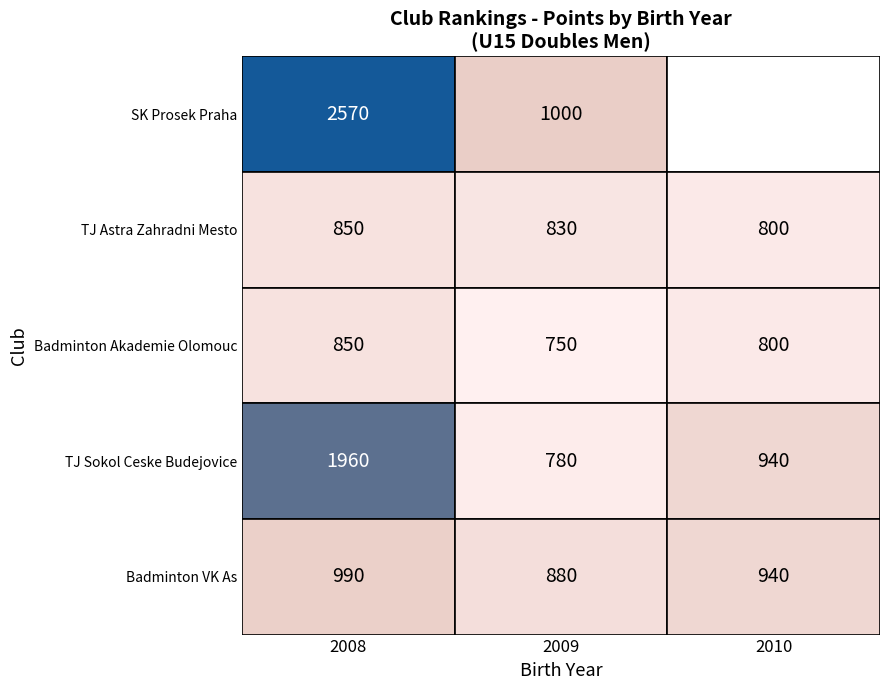

Where is SK Prosek Praha nearest to the value 1285?

1